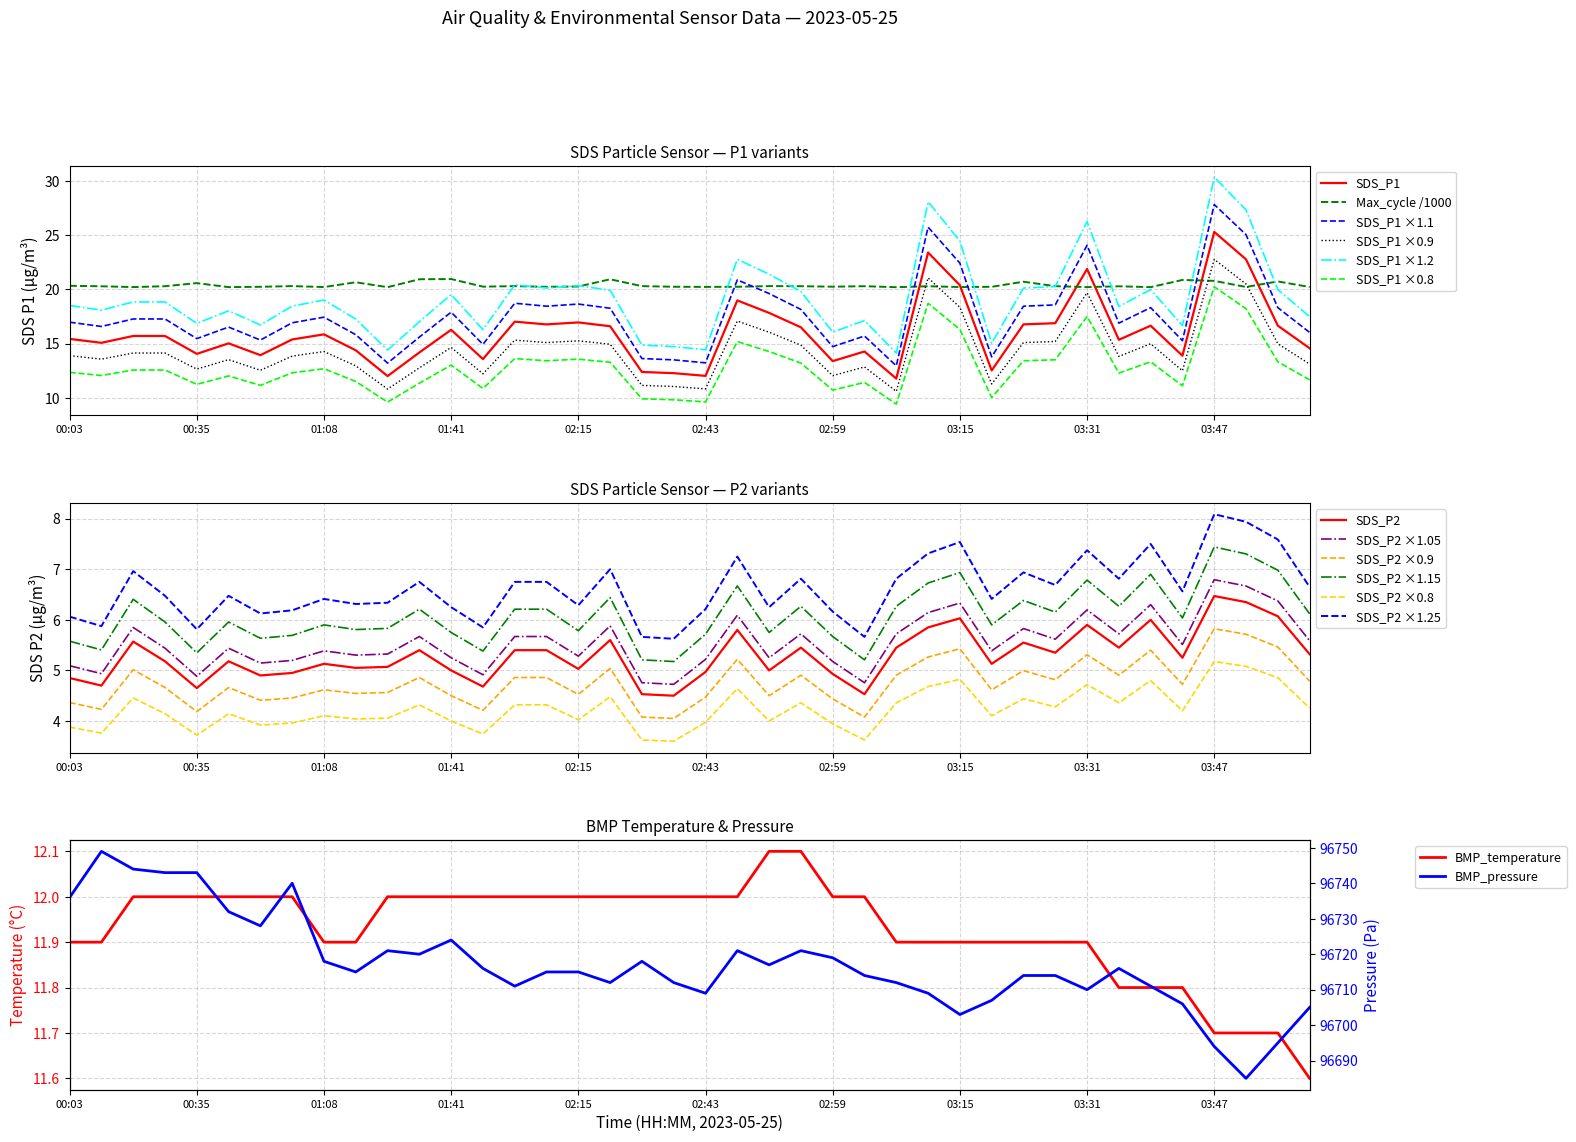

Where is Max_cycle nearest to the value 20?

26